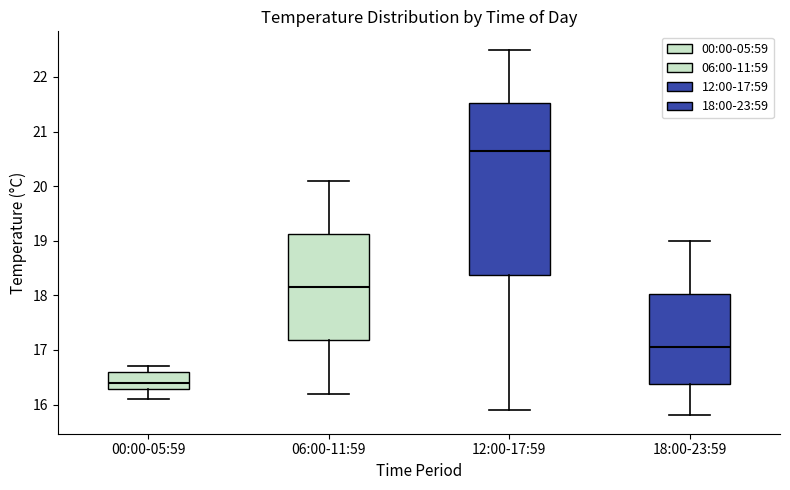

Which box is the tallest, from its lower edge to its upper edge?

12:00-17:59